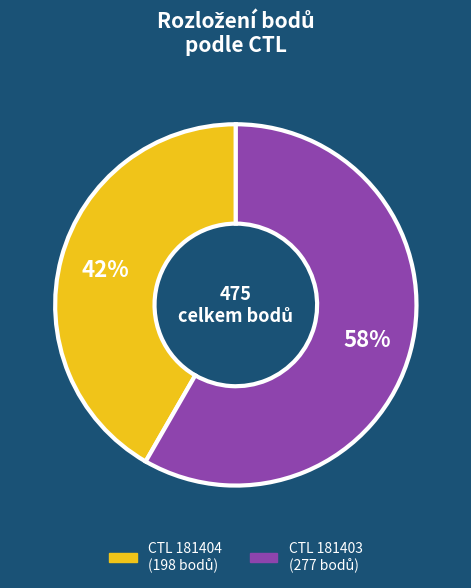

Is there any slice that represents more than half of the pie?

Yes